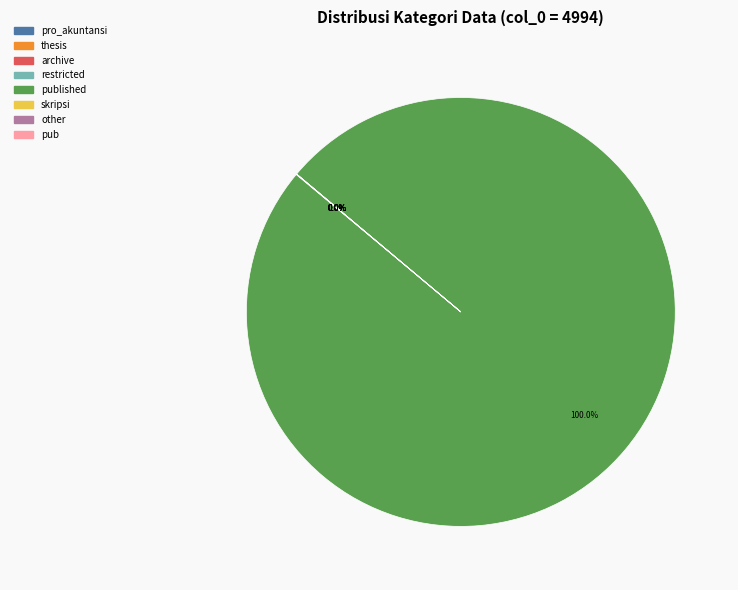

Does any single category account for the majority?

Yes